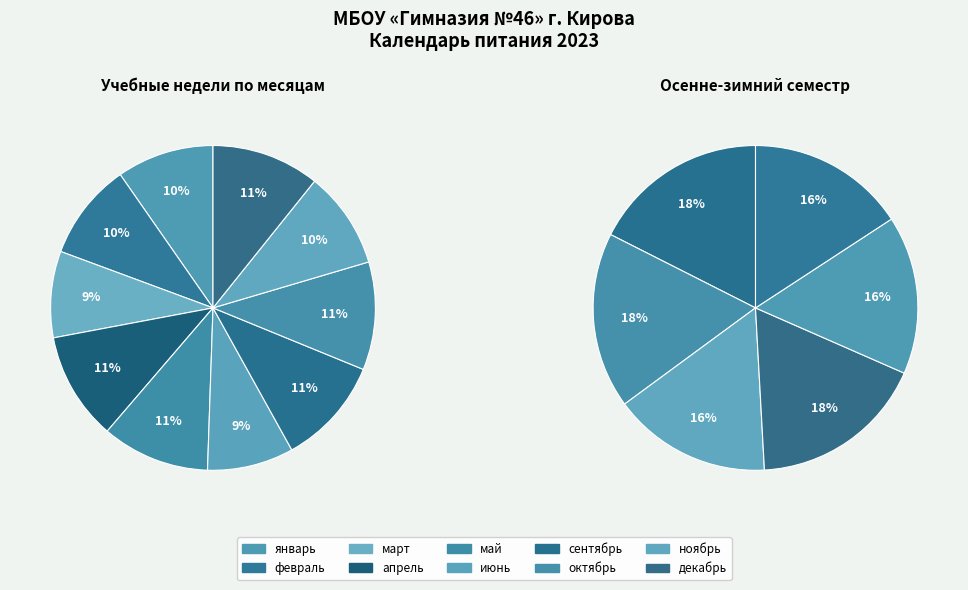

What is the smallest slice in the pie chart?

март